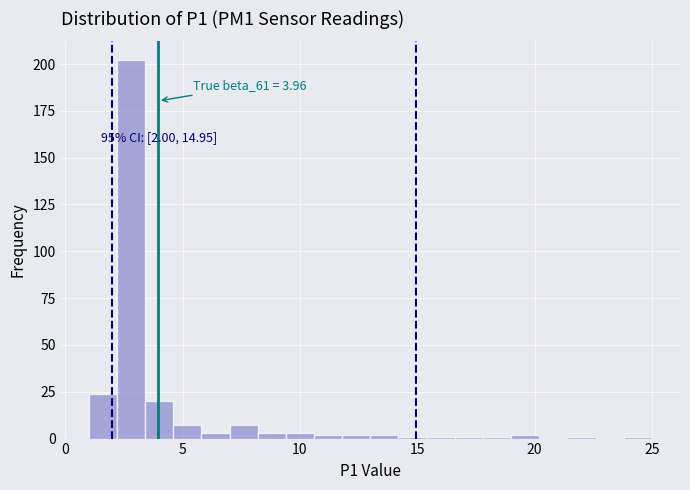

Around what value on the x-axis is the tallest bar? Give the approximate position of its centre, as read against the axis.

3.0